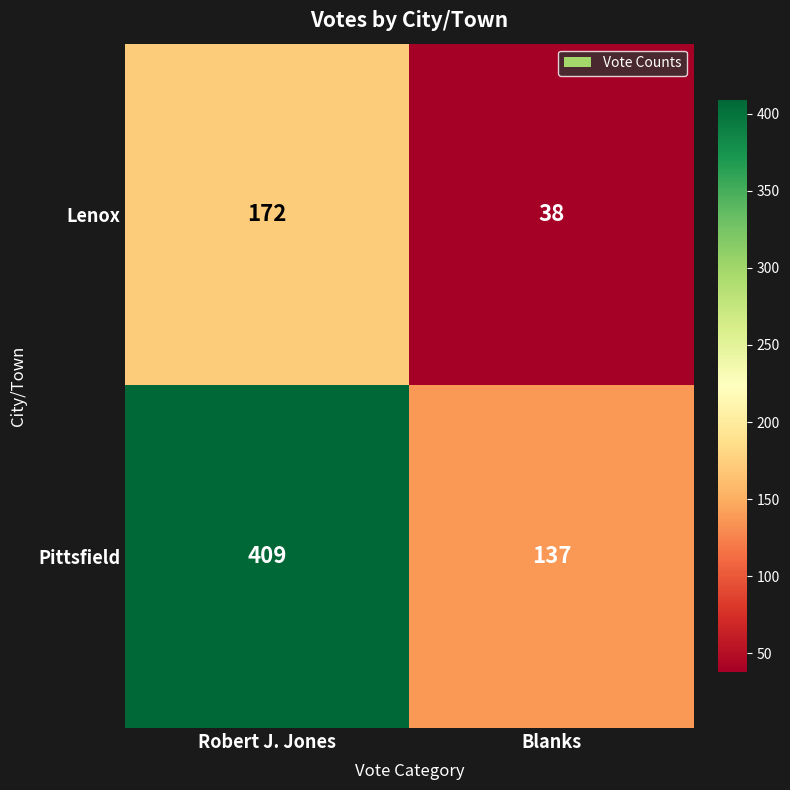

Reading left to right, list all the values displayed in this chart.

Lenox: 172	38
Pittsfield: 409	137